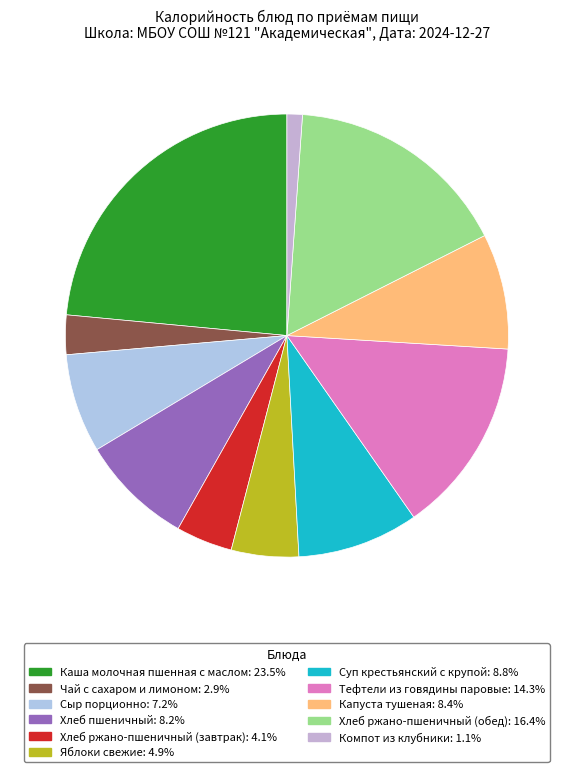

The Хлеб пшеничный slice represents 8% of the pie. True or false?

True